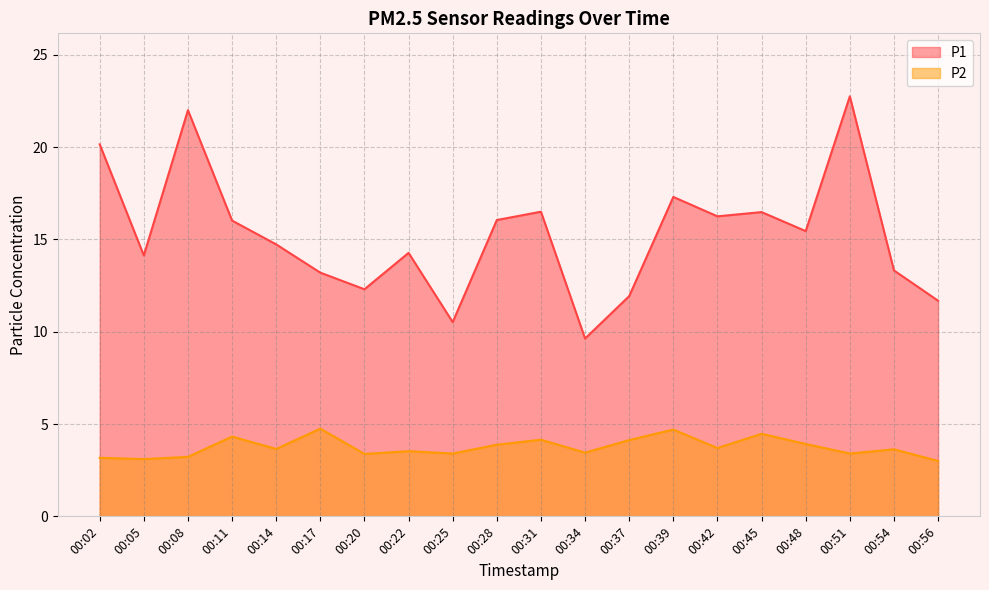

Read the P1 value at 00:39.

17.3